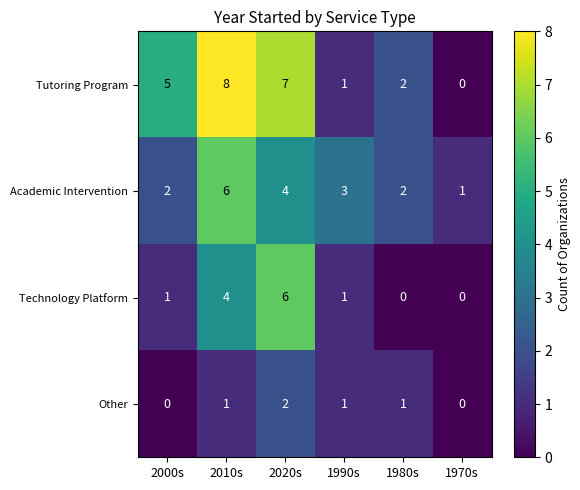

Which category has the highest value across all series?

2010s